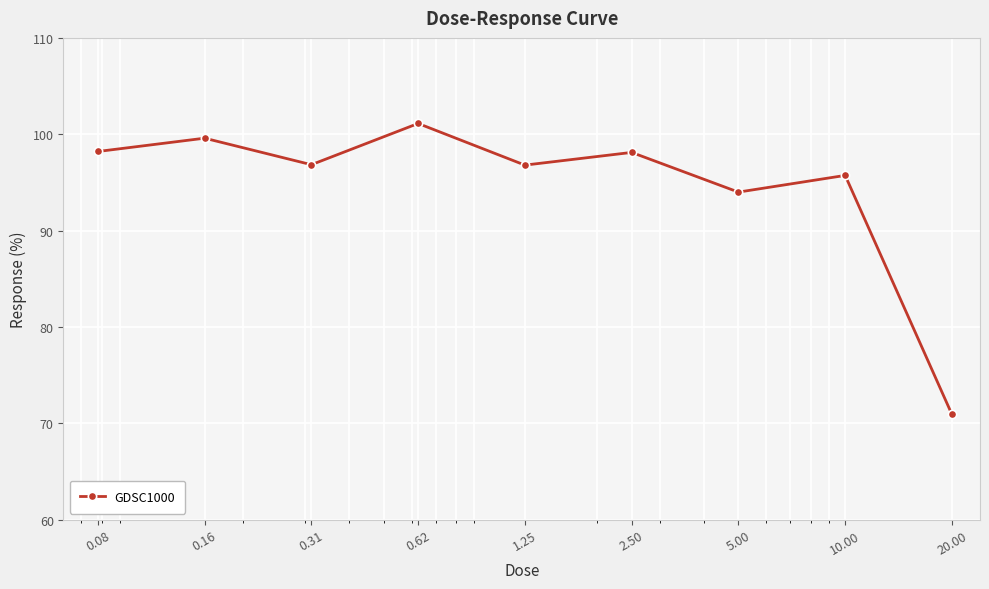

What is the smallest value displayed?

70.9